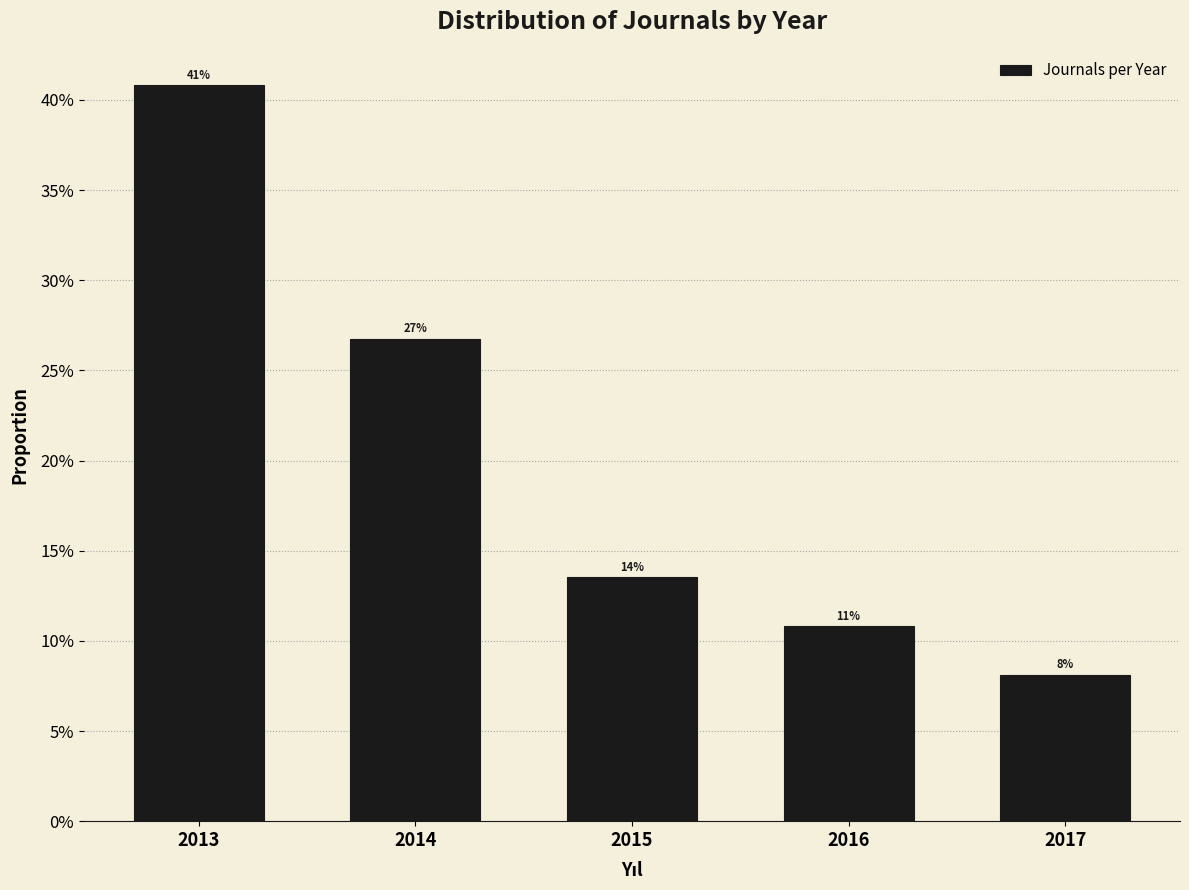

Are the bars horizontal?

No